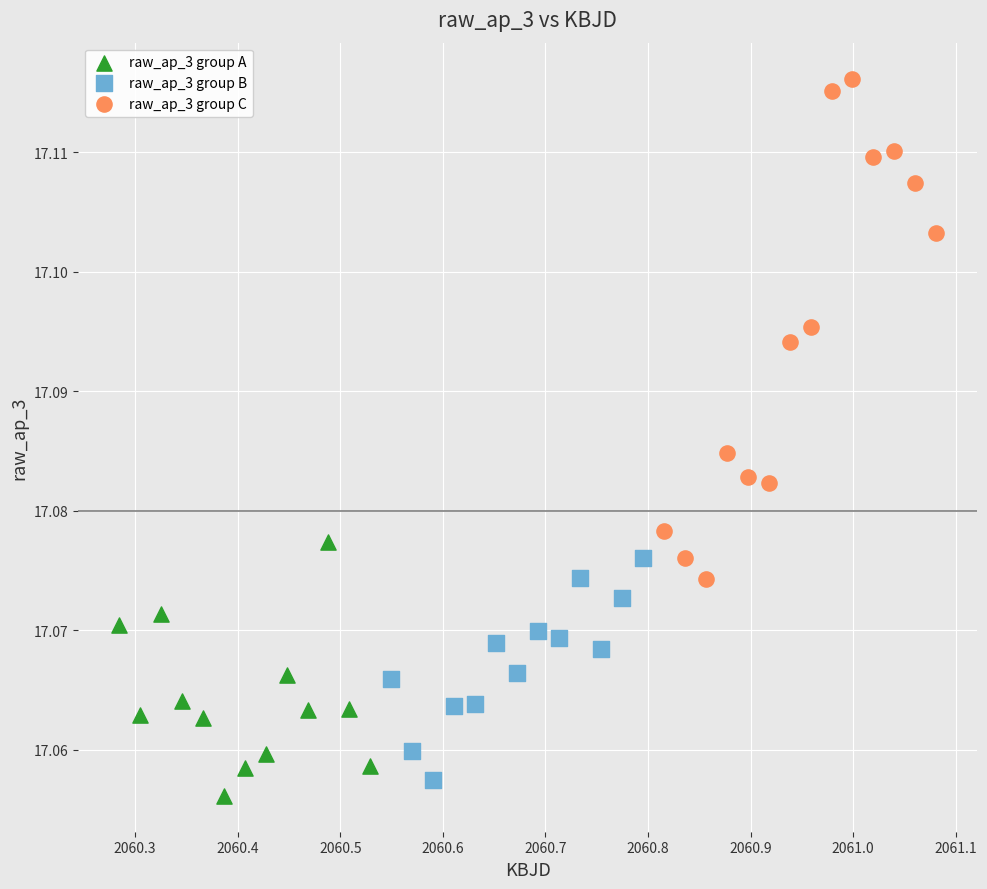

Which series has the largest Y range (max minus min)?

raw_ap_3 group C